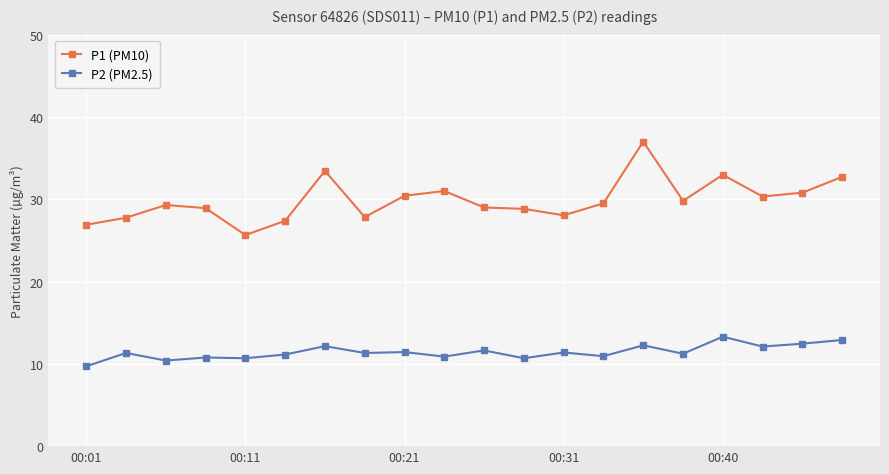

What is the minimum value shown in the chart?

9.7